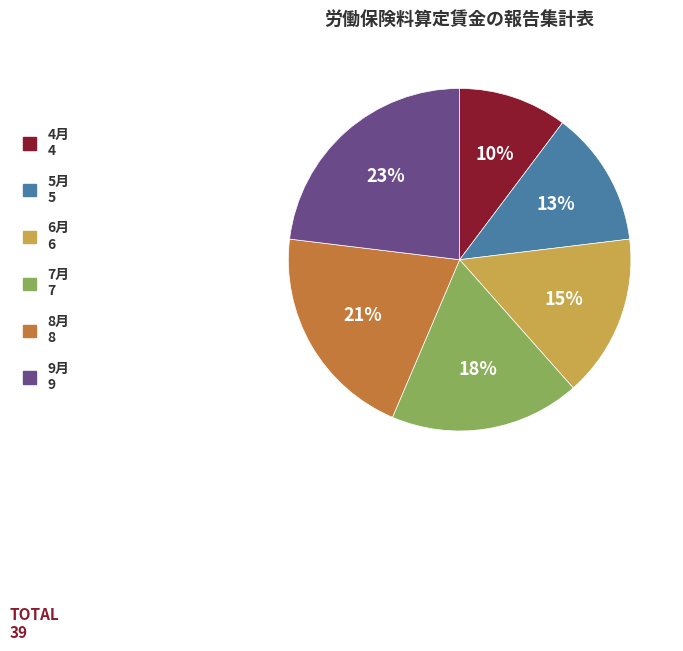

Do 6月 6 and 5月 5 together represent more than half of the pie?

No